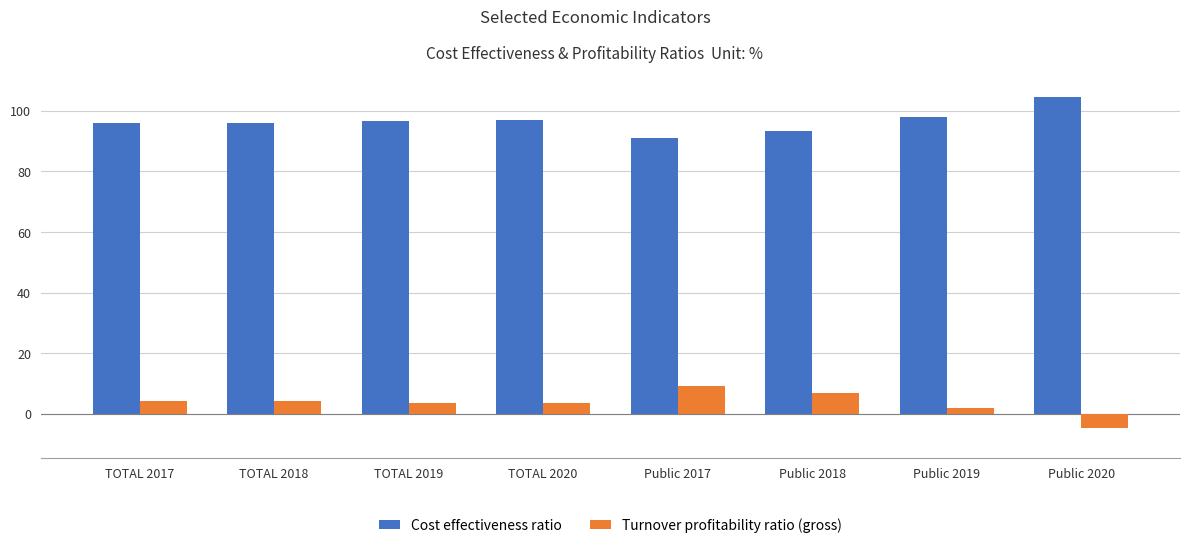

What is the value of the Cost effectiveness ratio bar at the 6th from the left?

93.2